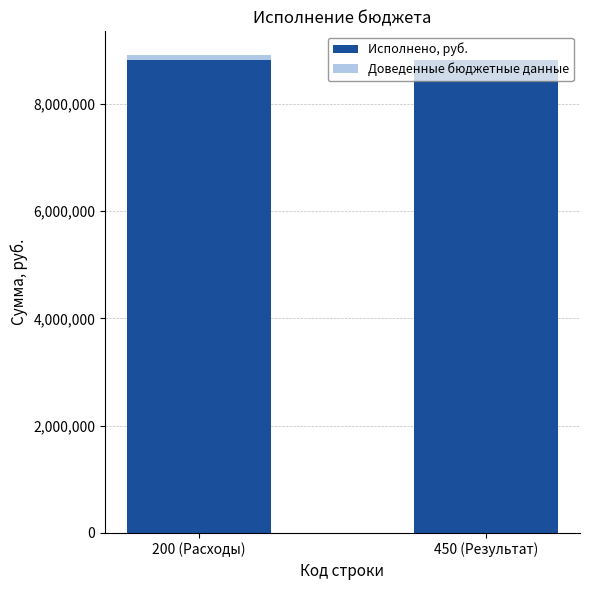

Is it true that Доведенные бюджетные данные equals 115015.8 at 200 (Расходы)?

False